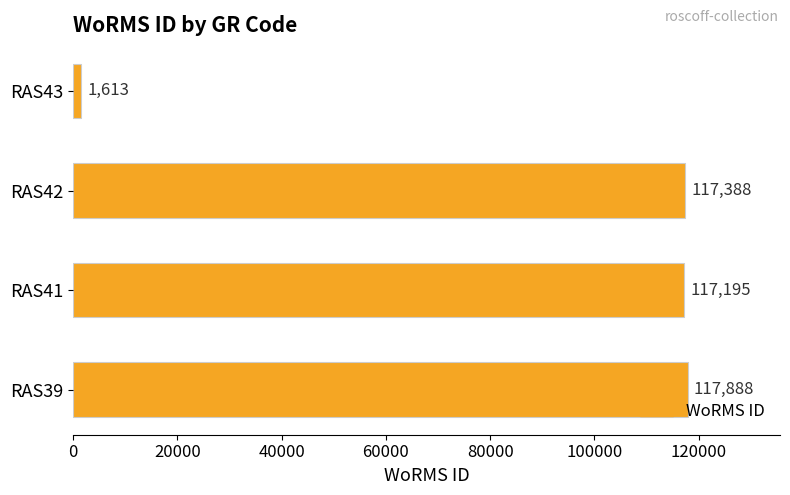

The chart shows a value of 117388 at RAS42. True or false?

True